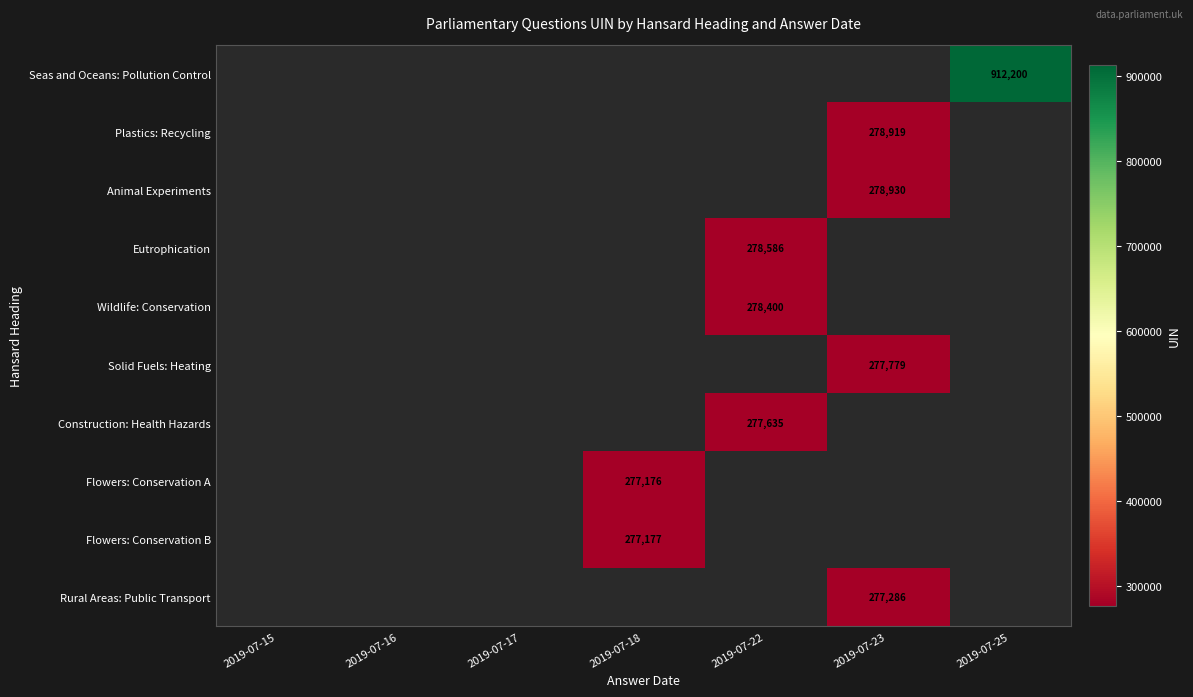

The value of Rural Areas: Public Transport at 2019-07-23 is 387167. True or false?

False